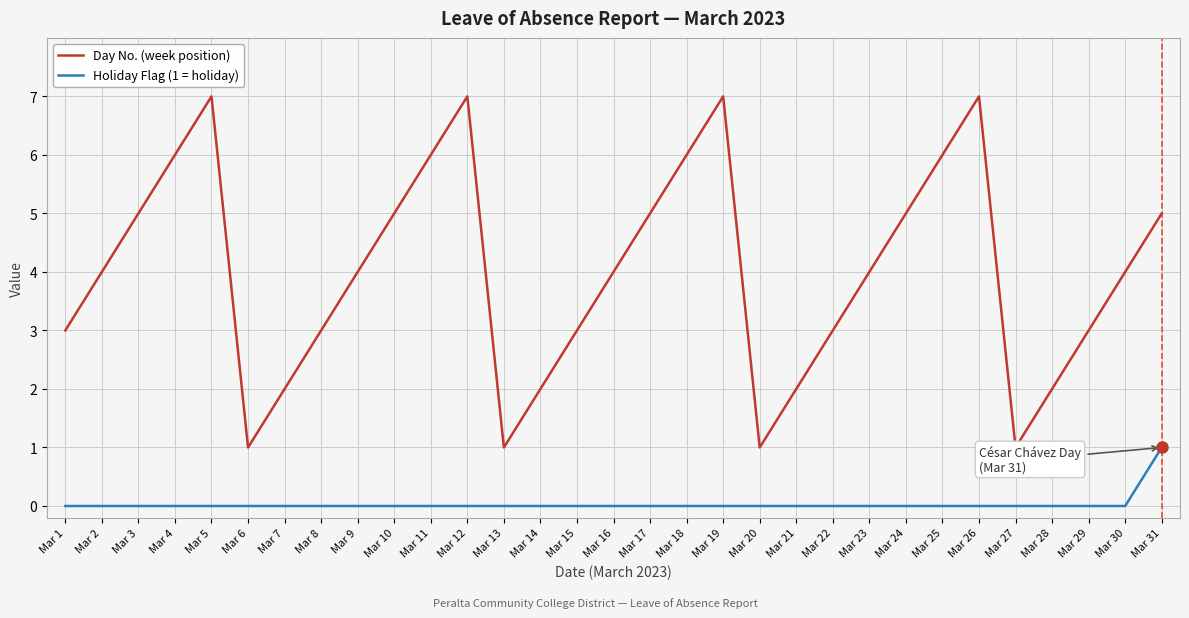

Between Mar 4 and Mar 21, which series saw the biggest shift?

Day No. (week position)